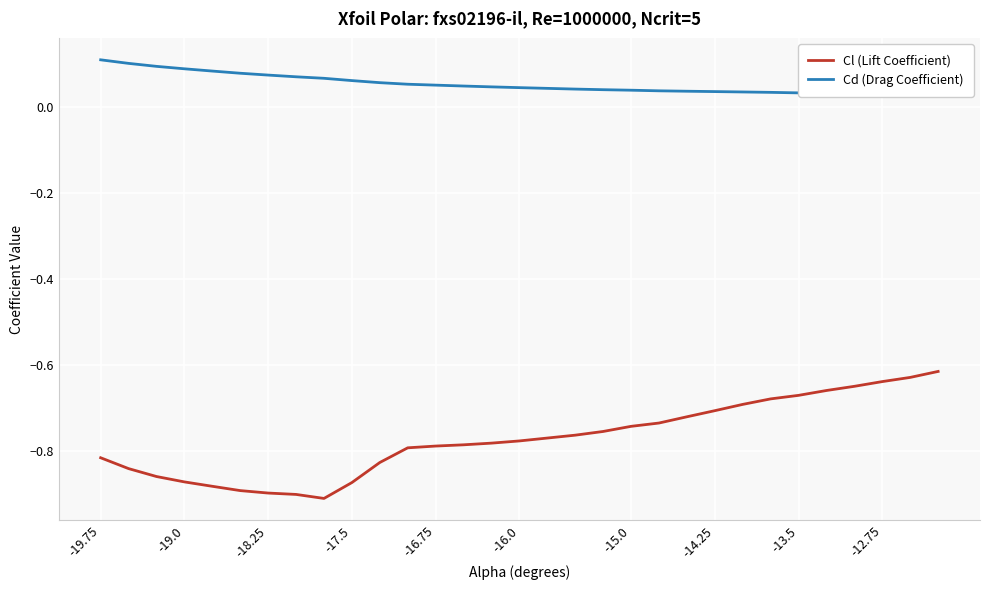

What are all the series names shown in the legend?

Cl (Lift Coefficient), Cd (Drag Coefficient)